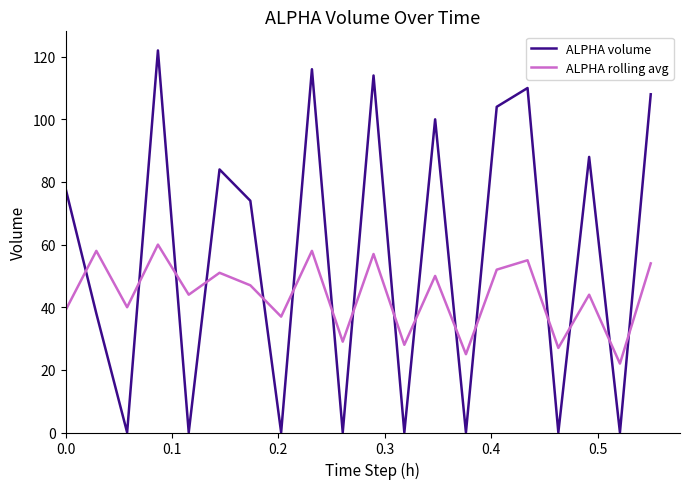

Which series has the largest total across all categories?

ALPHA volume